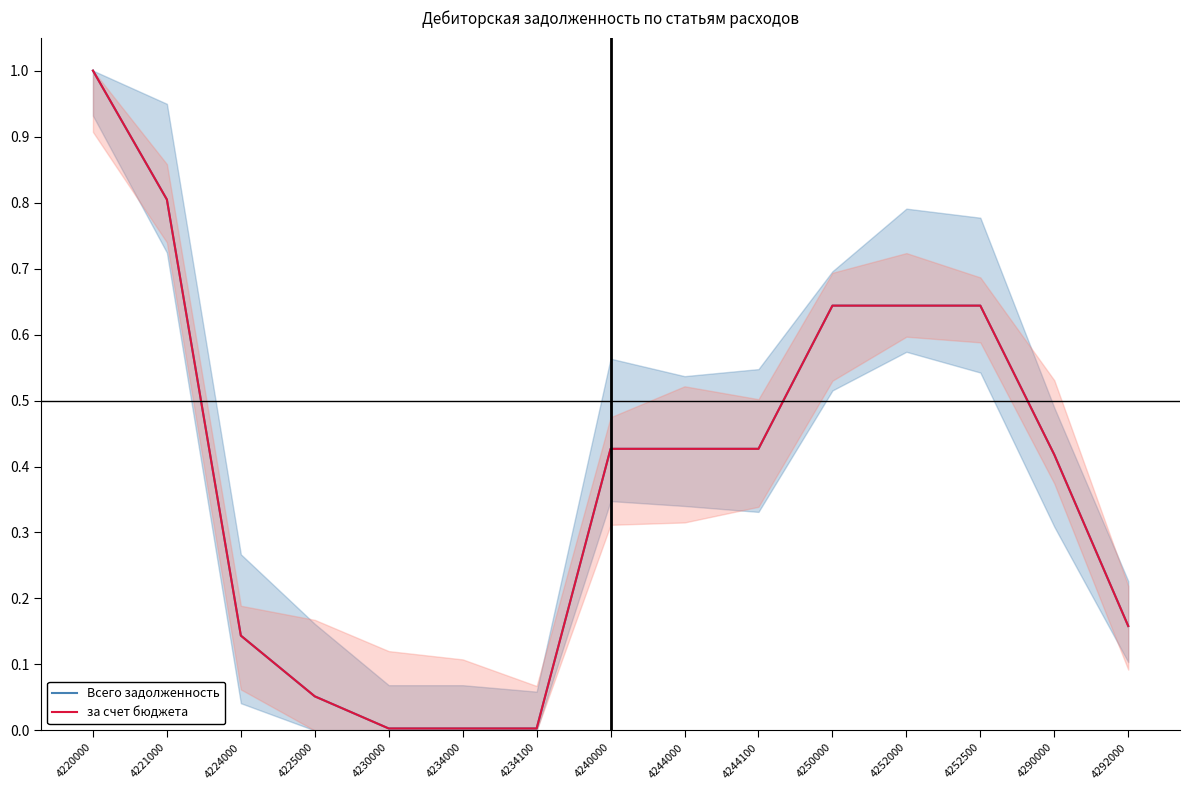

At how many categories does at least one series exceed 0?

15